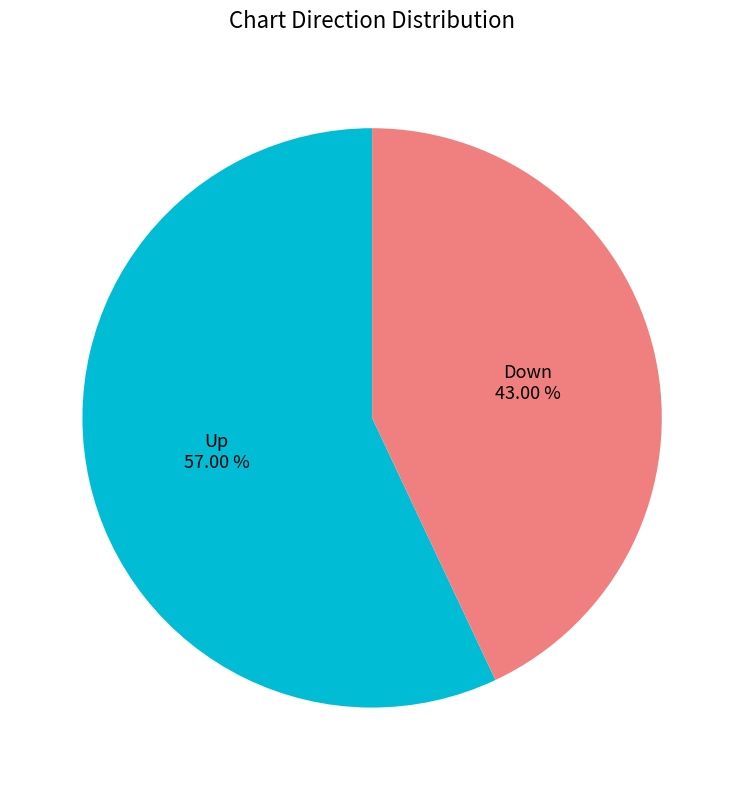

Is it true that up is 57% of the pie?

True